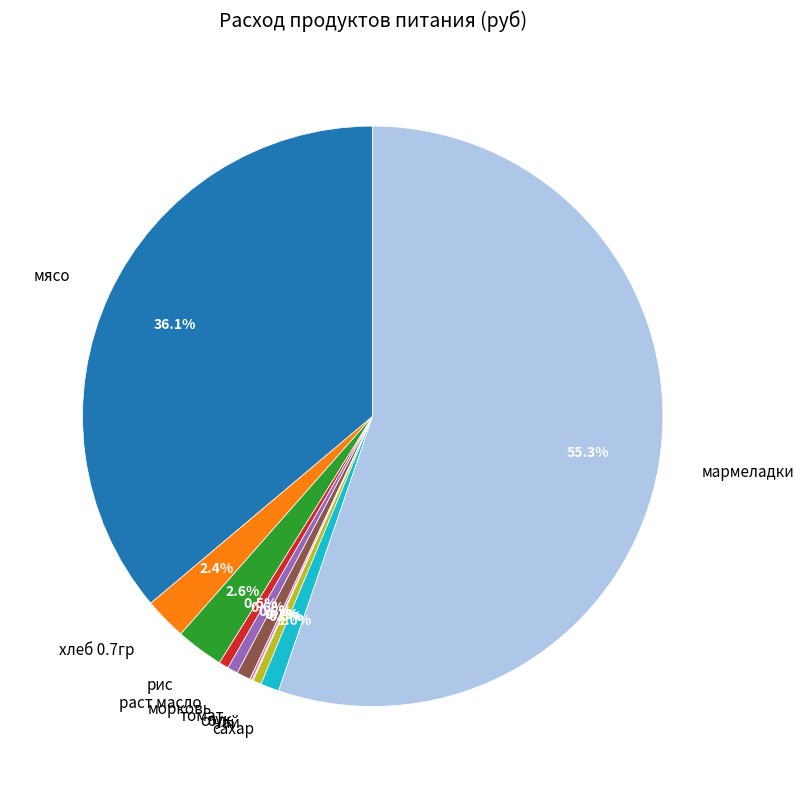

To the nearest percent, what is the average slice percentage?

9%